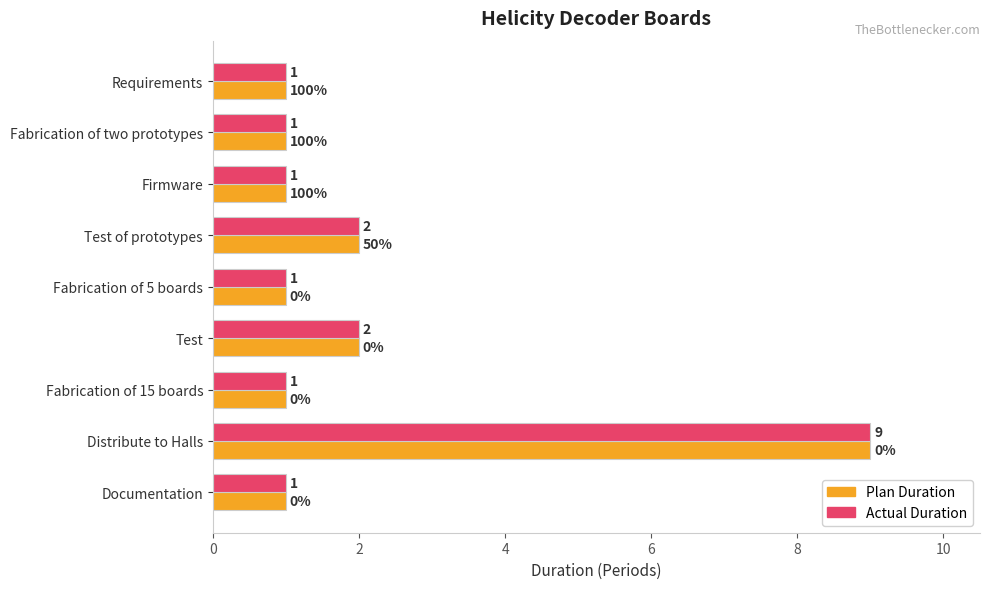

At how many categories does at least one series exceed 8?

1